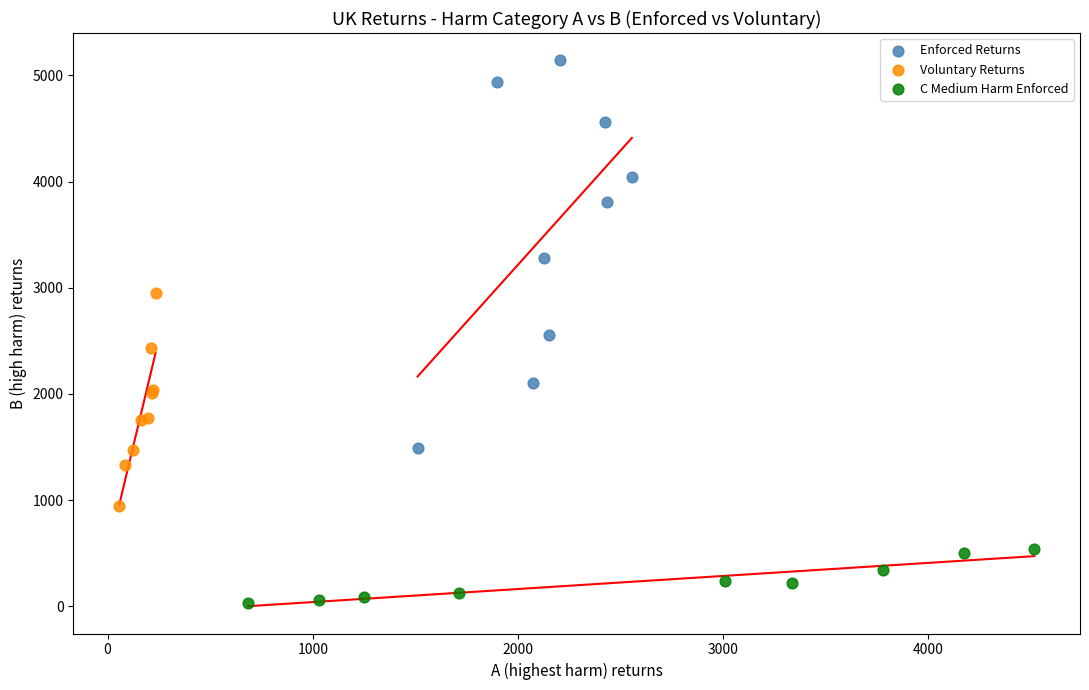

Which series contains the highest Y value?

Enforced Returns